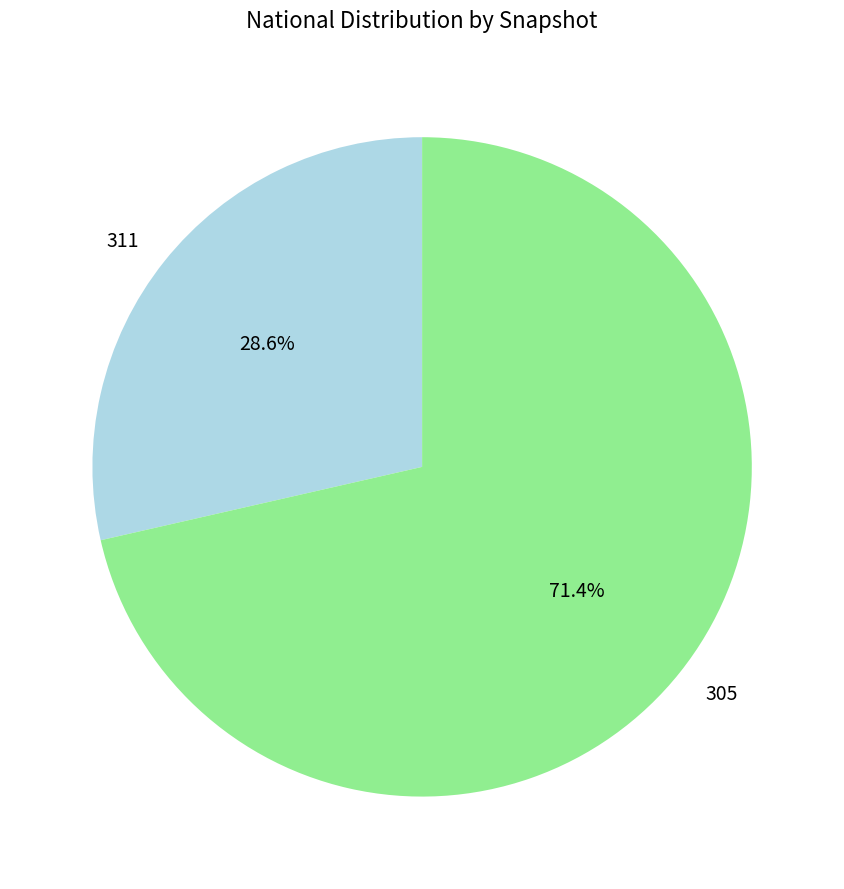

Approximately how many times larger is the value at 305 compared to 311?

2.5